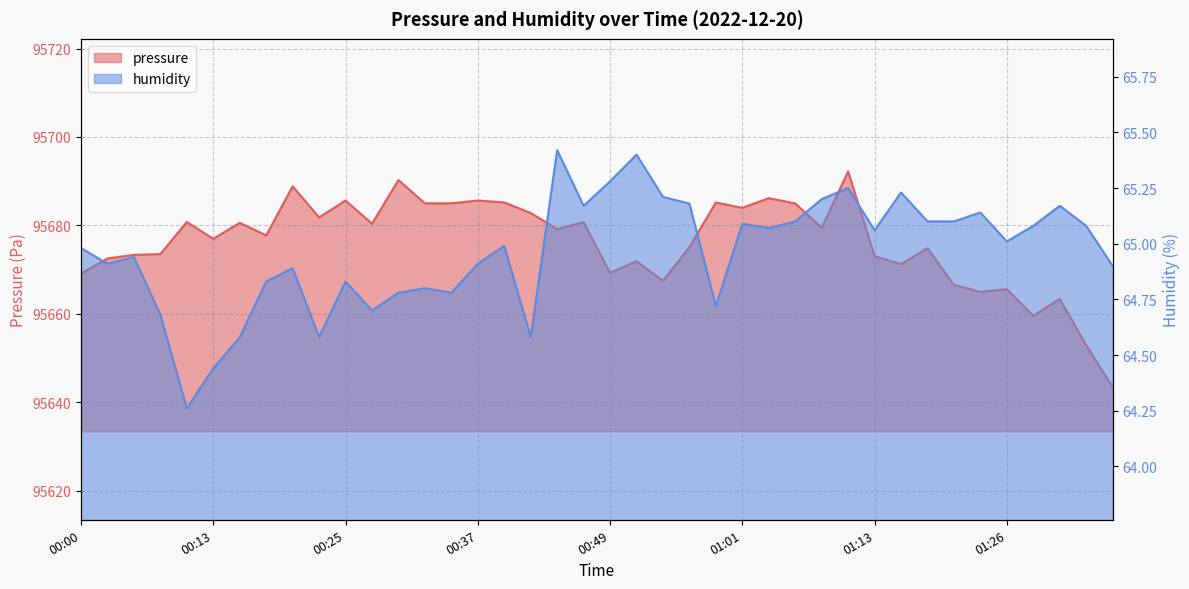

Which series has the largest total across all categories?

pressure